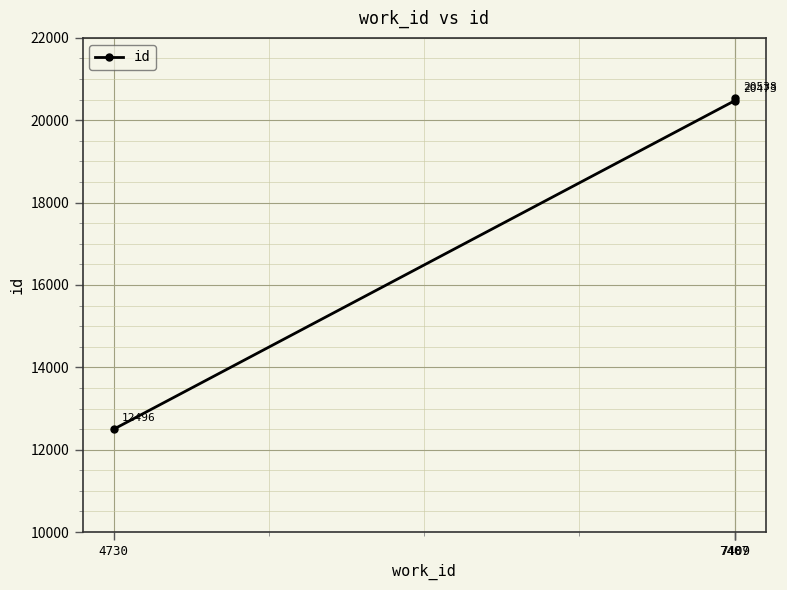

Reading left to right, extract all data points from this chart.

4730=12496	7407=20473	7409=20538